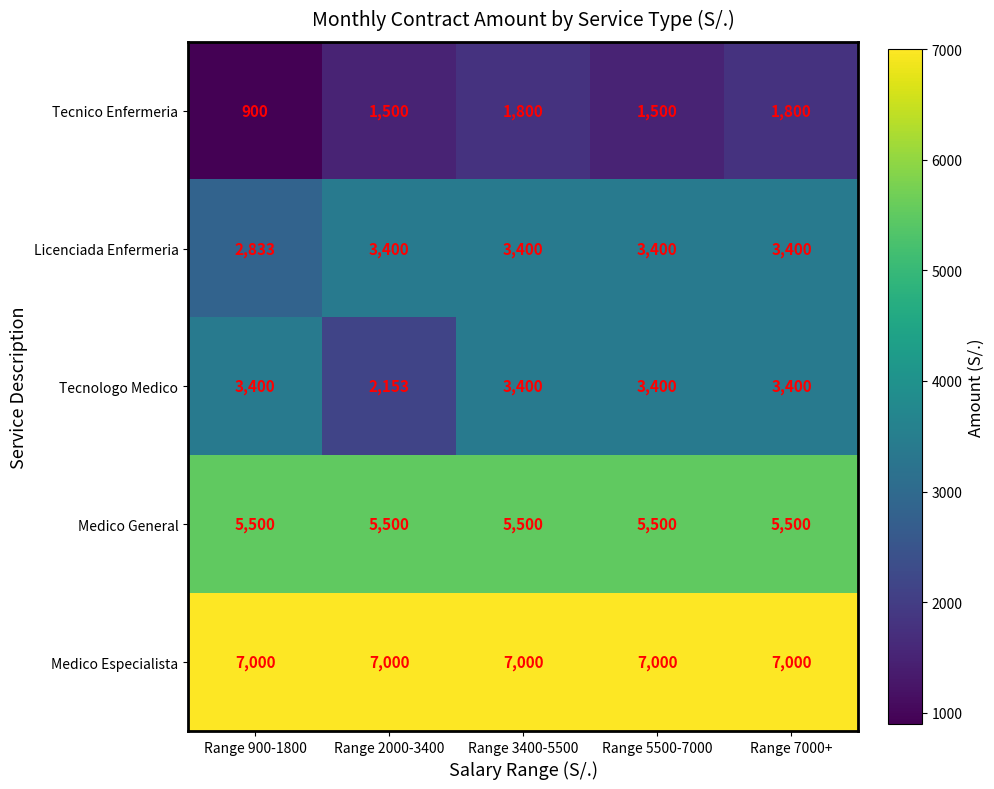

Reading left to right, what are all the values shown in this chart?

Tecnico Enfermeria: Range 900-1800=900	Range 2000-3400=1500	Range 3400-5500=1800	Range 5500-7000=1500	Range 7000+=1800
Licenciada Enfermeria: Range 900-1800=2833	Range 2000-3400=3400	Range 3400-5500=3400	Range 5500-7000=3400	Range 7000+=3400
Tecnologo Medico: Range 900-1800=3400	Range 2000-3400=2153	Range 3400-5500=3400	Range 5500-7000=3400	Range 7000+=3400
Medico General: Range 900-1800=5500	Range 2000-3400=5500	Range 3400-5500=5500	Range 5500-7000=5500	Range 7000+=5500
Medico Especialista: Range 900-1800=7000	Range 2000-3400=7000	Range 3400-5500=7000	Range 5500-7000=7000	Range 7000+=7000